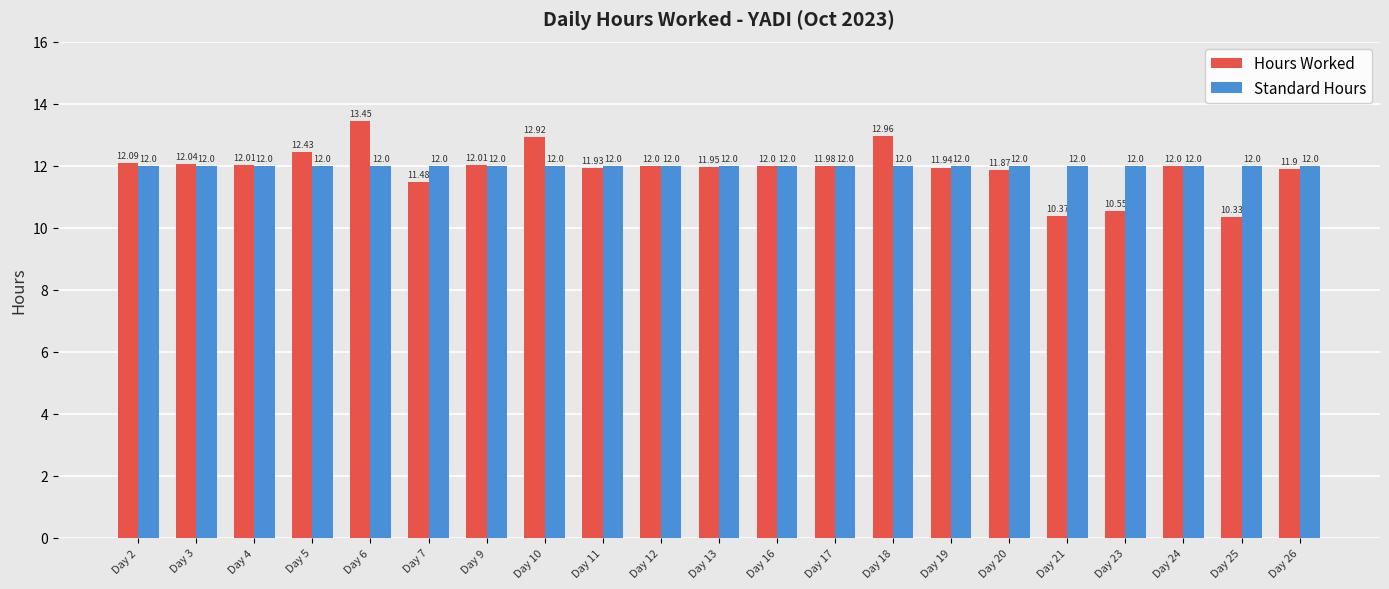

What is the spread (max minus min) of values at Day 5?

0.4